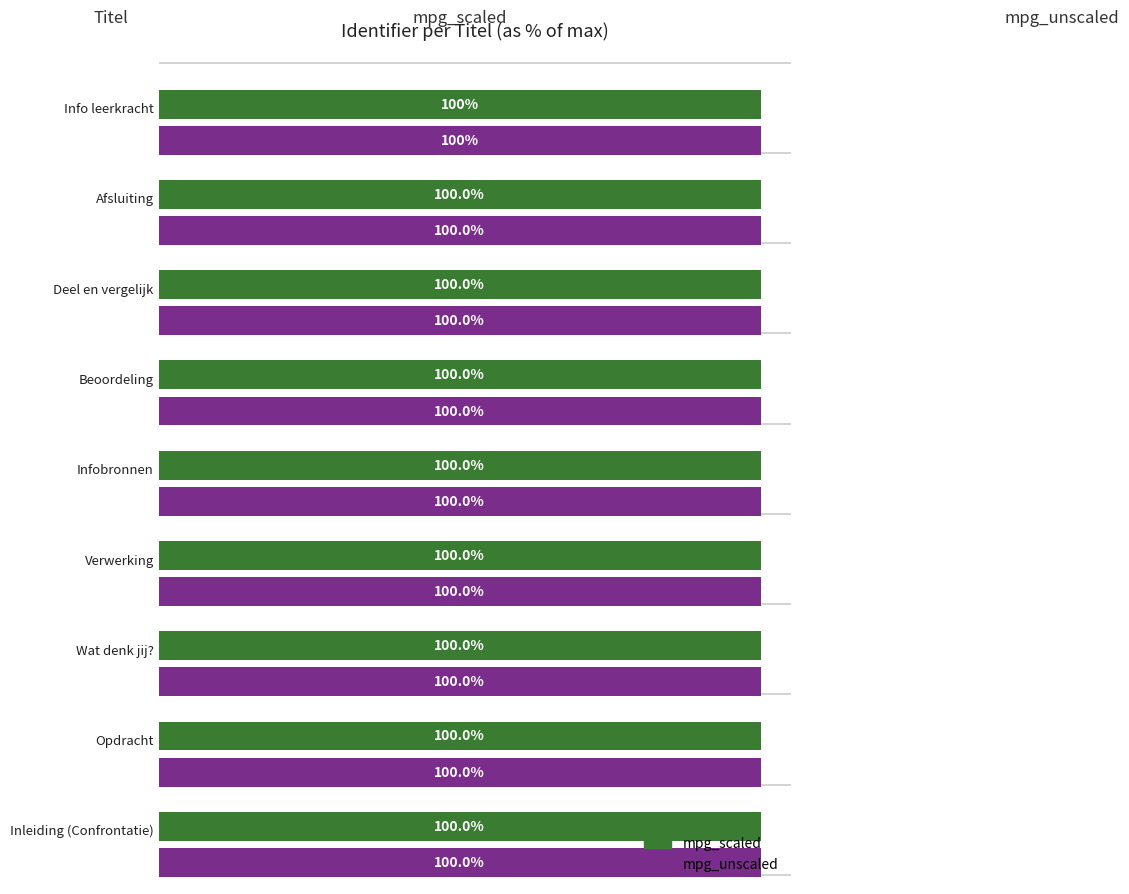

Where does the data first go above 5773595?

Beoordeling